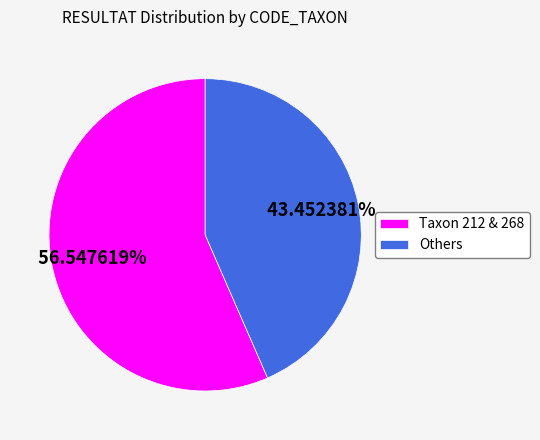

What is the smallest slice in the pie chart?

Others